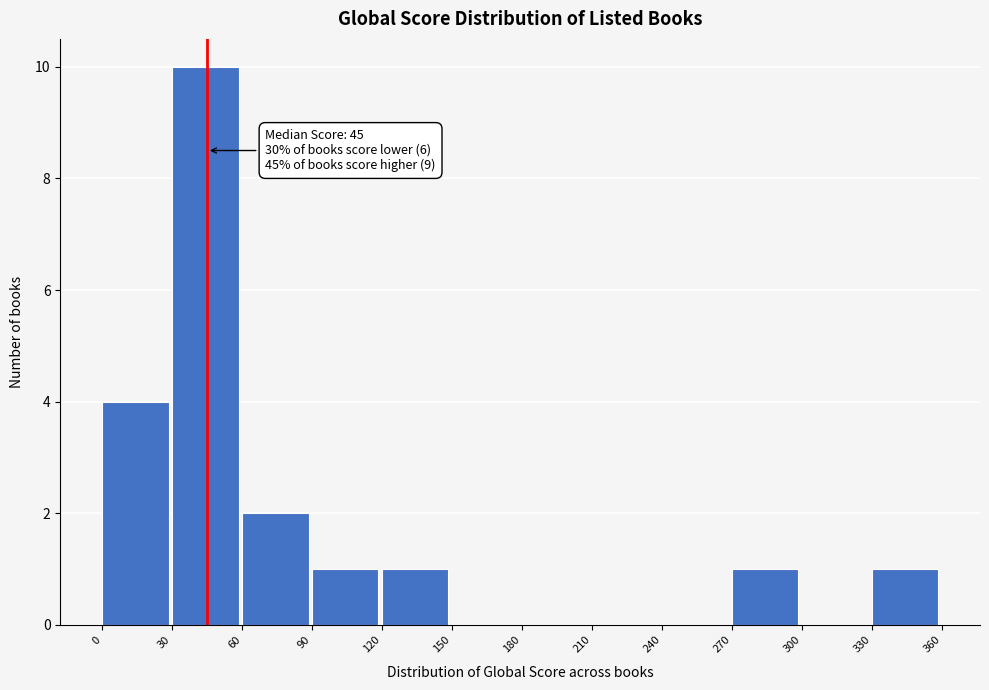

Over which range of the x-axis is the bar tallest?

30 to 60